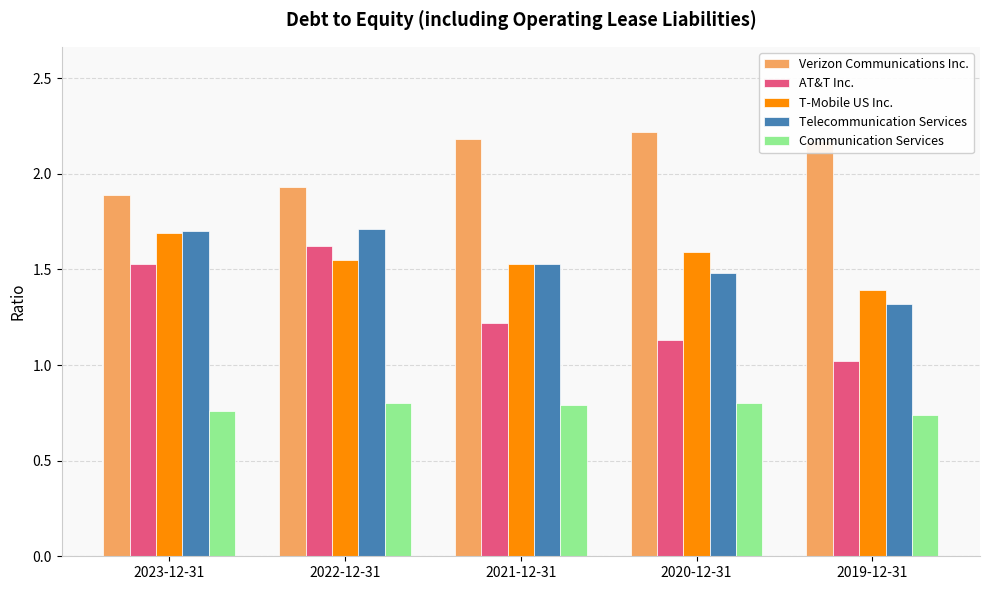

At which label does AT&T Inc. reach its peak?

2022-12-31